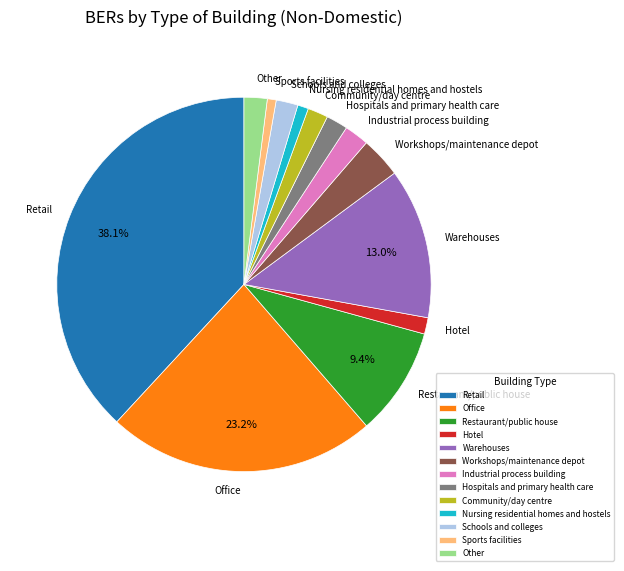

True or false: Hospitals and primary health care accounts for 2% of the total.

True